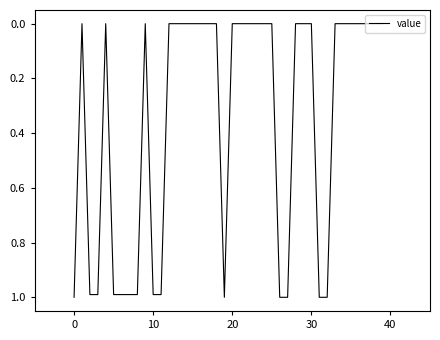

What is the greatest value displayed?

1.0